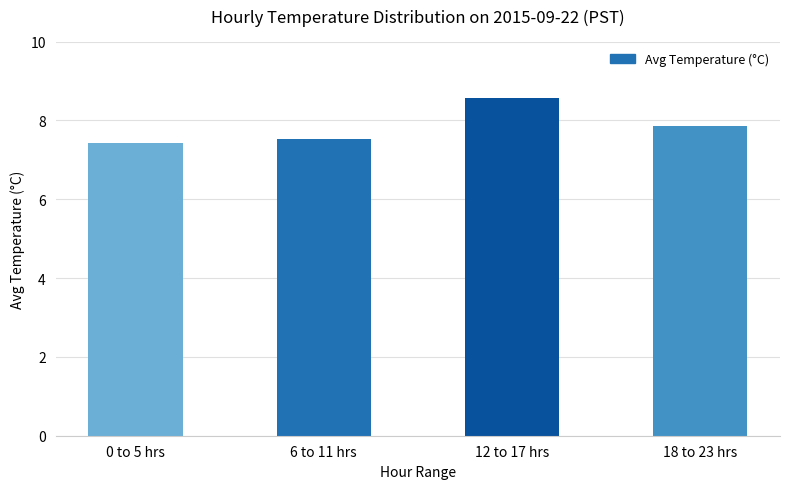

Which label corresponds to the smallest value in the chart?

0 to 5 hrs